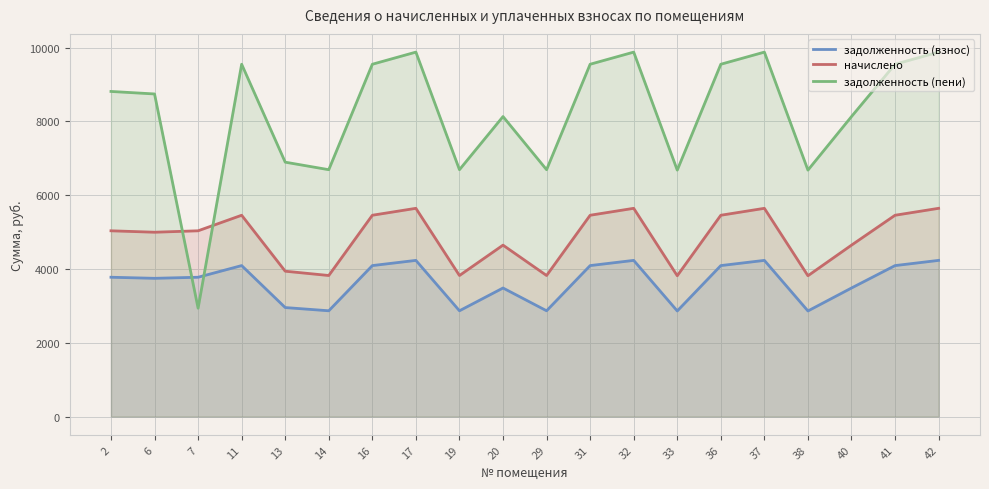

What is the value of the задолженность (пени) point at the 14th from the left?

6679.3